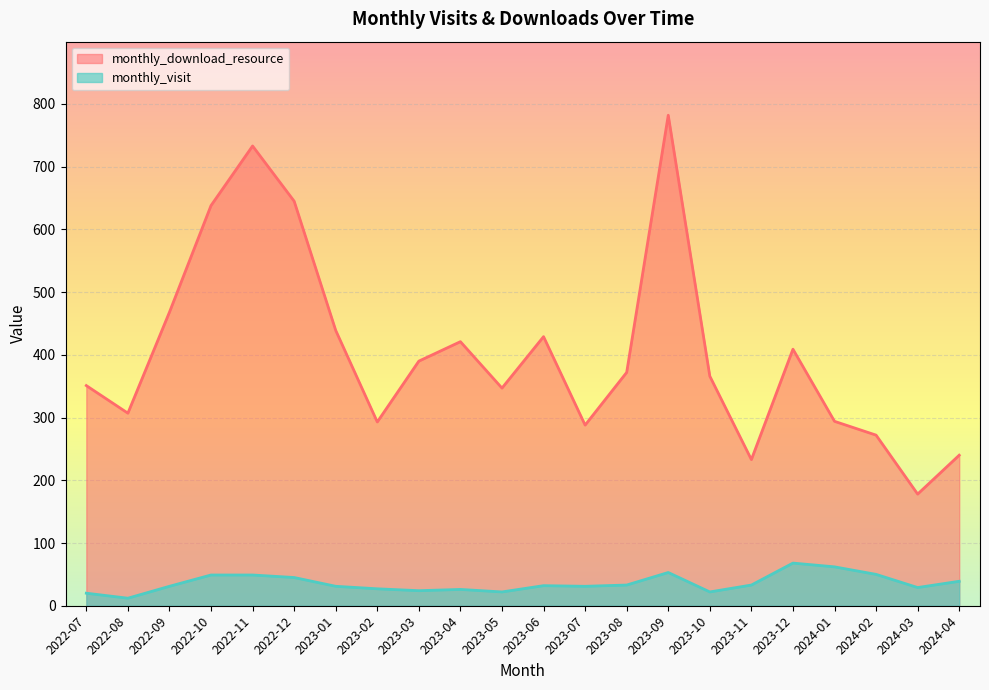

At which label does monthly_download_resource first exceed 372?

2022-09